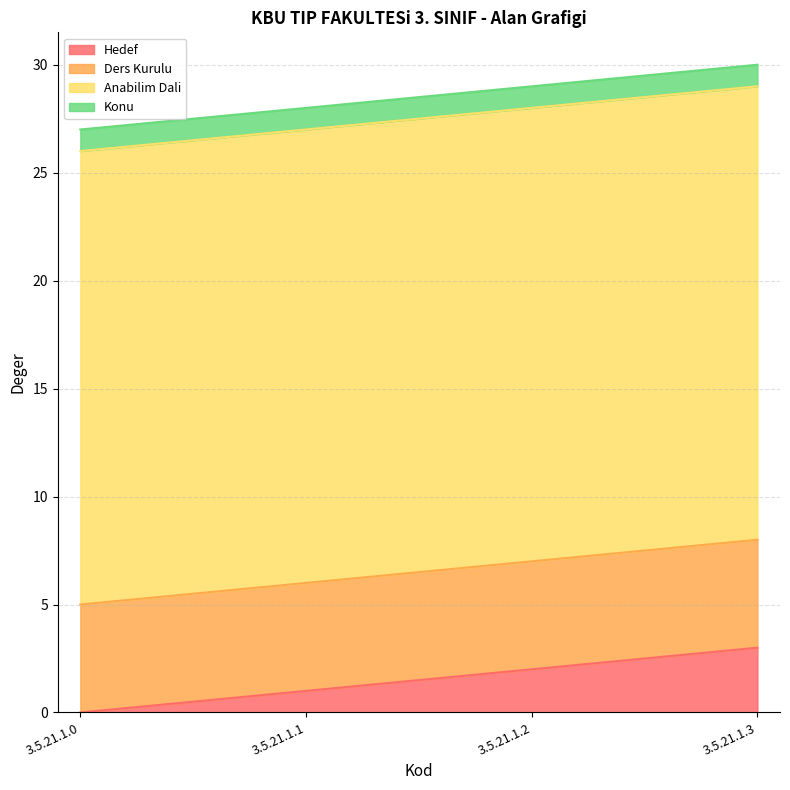

List the series in order of their peak value, lowest first.

Konu, Hedef, Ders Kurulu, Anabilim Dali